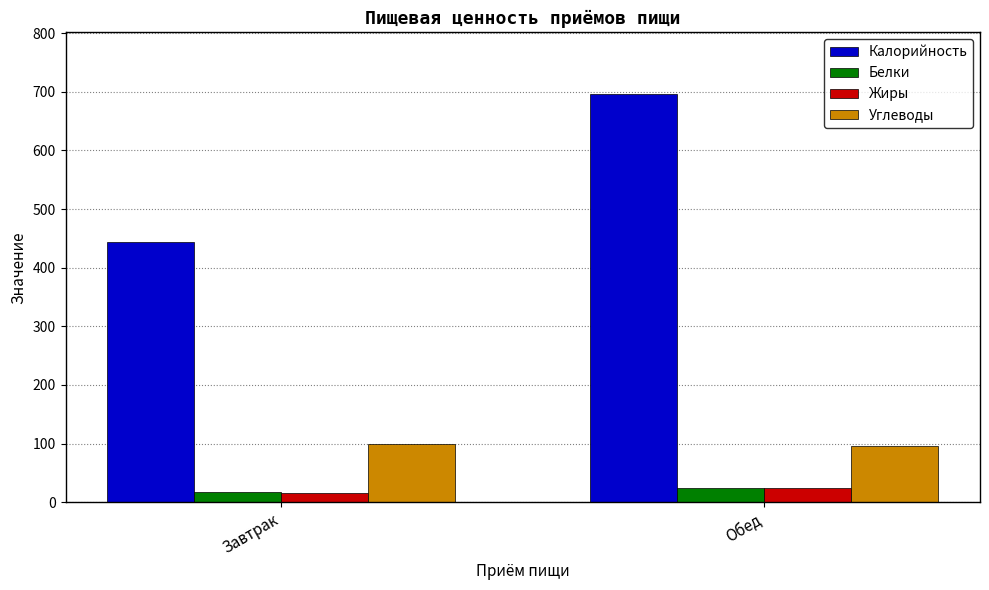

What is the difference between the maximum and minimum values in the Белки series?

6.3